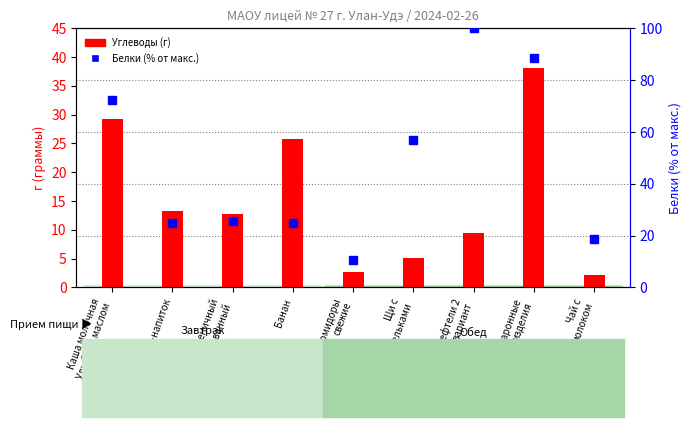

Which category has the highest value in the Белки (% от макс.) series?

Тефтели 2
вариант